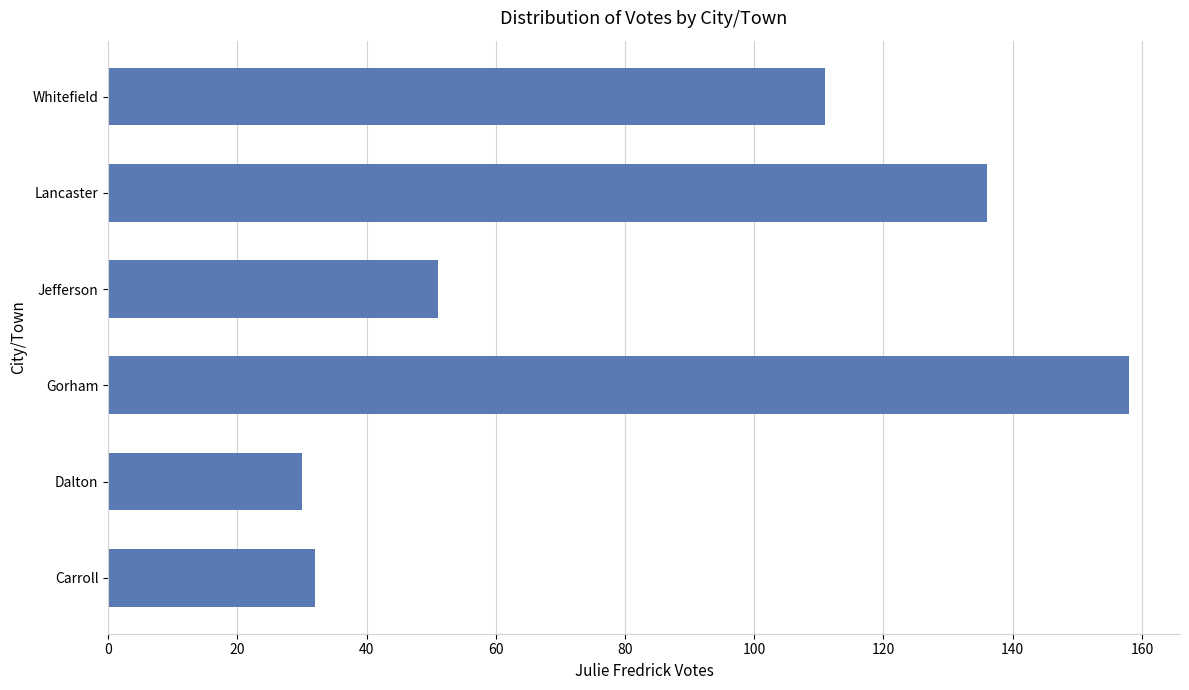

Read the value at Dalton.

30